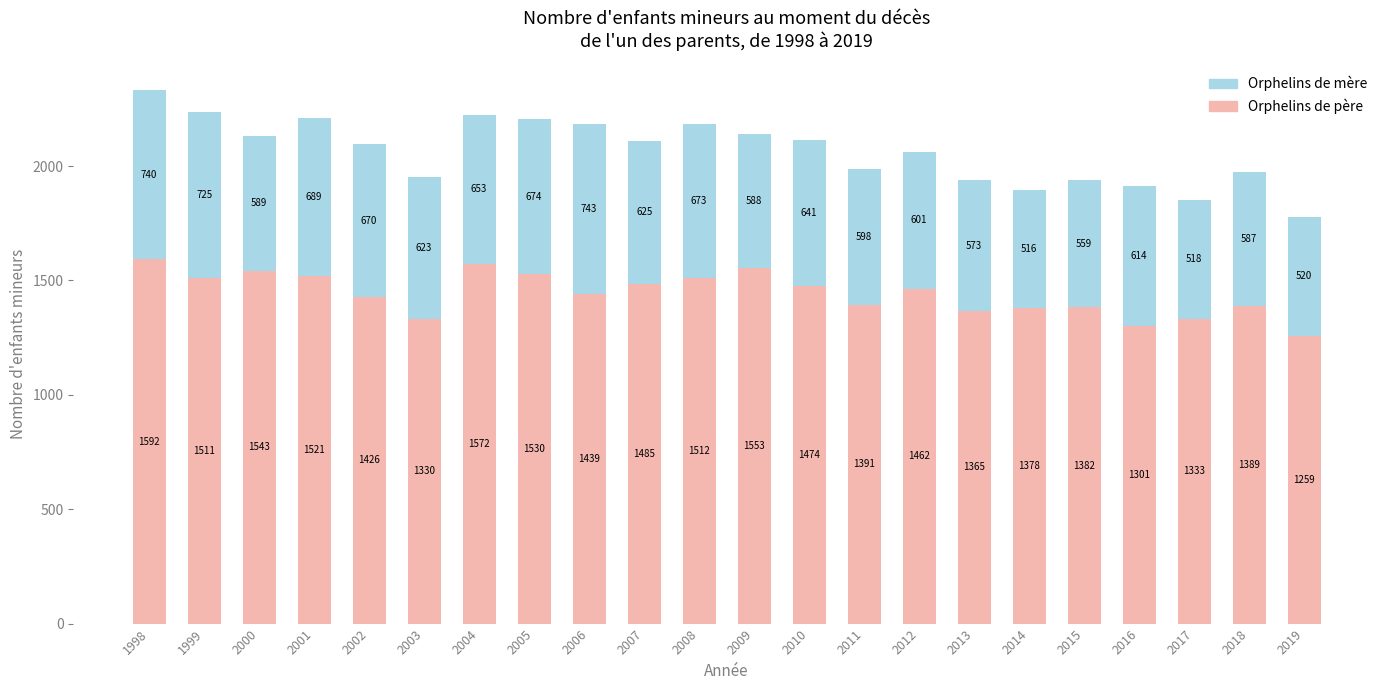

Reading right to left, what are the values for Orphelins de père?

1259	1389	1333	1301	1382	1378	1365	1462	1391	1474	1553	1512	1485	1439	1530	1572	1330	1426	1521	1543	1511	1592